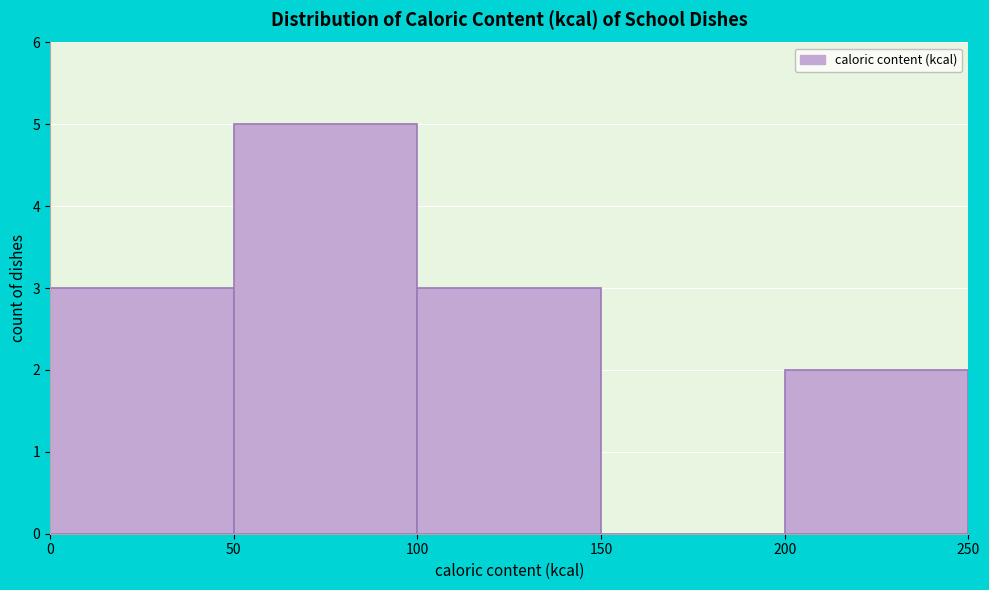

How tall is the bar that spans 200 to 250 on the x-axis? The values are not printed on the chart, so give them approximately, as read against the axis.

2